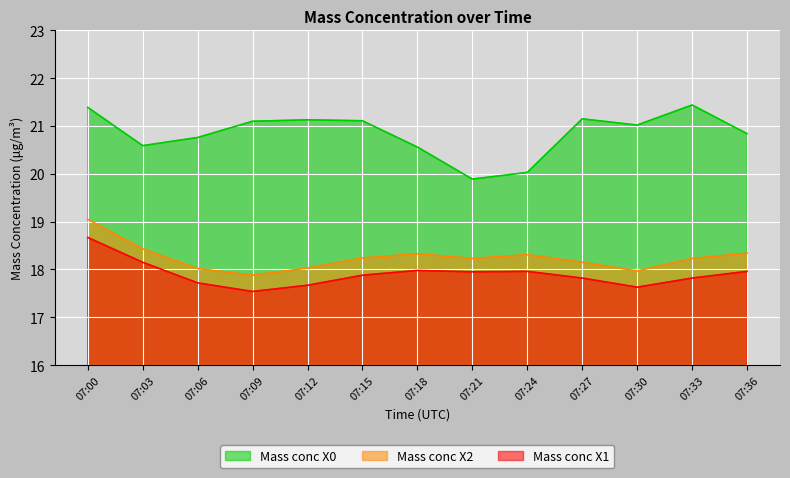

Is the value of Mass conc X0 at 07:00 greater than the value of Mass conc X2 at 07:00?

Yes